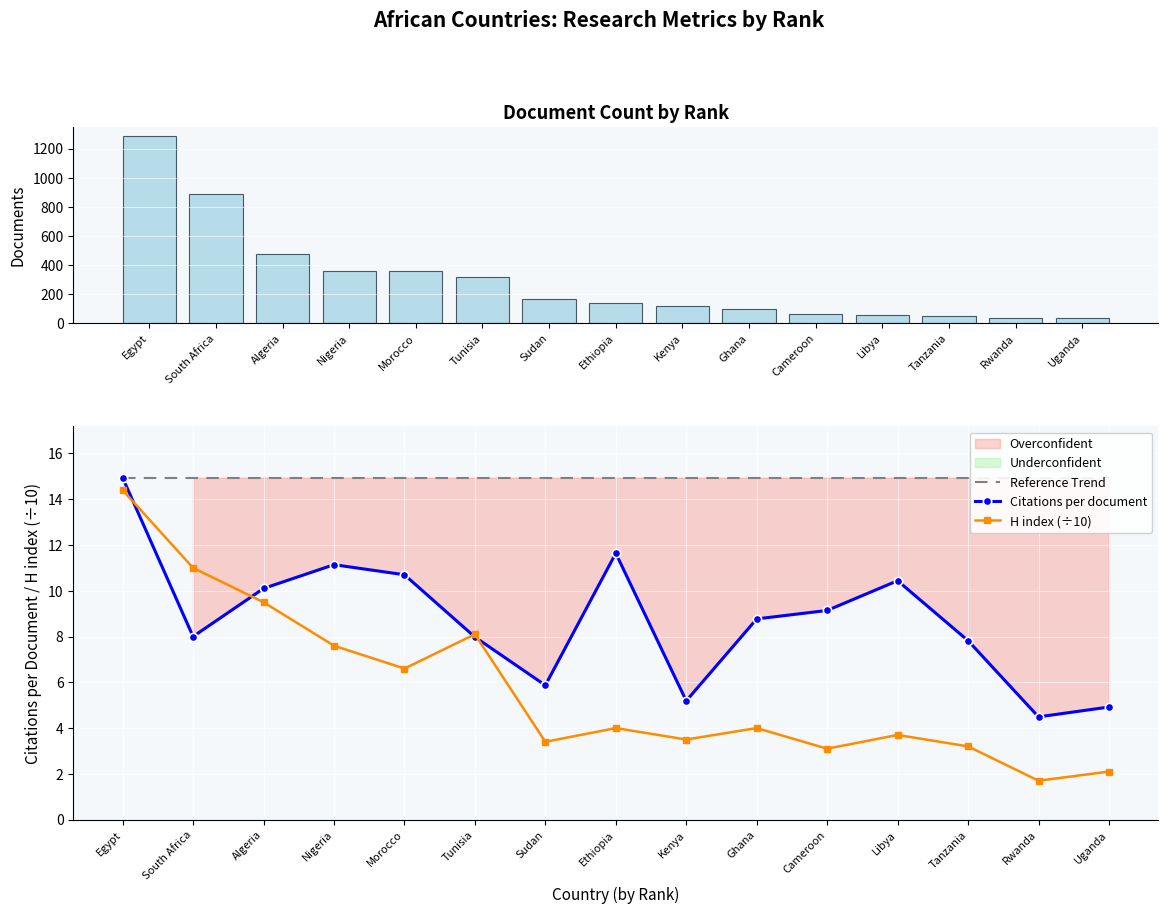

Reading left to right, transcribe all the data shown in this chart.

Documents: 1286.0	890.0	473.0	359.0	358.0	320.0	167.0	136.0	121.0	95.0	66.0	57.0	50.0	39.0	37.0
Reference Trend: 14.9	14.9	14.9	14.9	14.9	14.9	14.9	14.9	14.9	14.9	14.9	14.9	14.9	14.9	14.9
Citations per document: 14.9	8.0	10.1	11.1	10.7	8.0	5.9	11.6	5.2	8.8	9.1	10.4	7.8	4.5	4.9
H index (÷10): 14.4	11.0	9.5	7.6	6.6	8.1	3.4	4.0	3.5	4.0	3.1	3.7	3.2	1.7	2.1